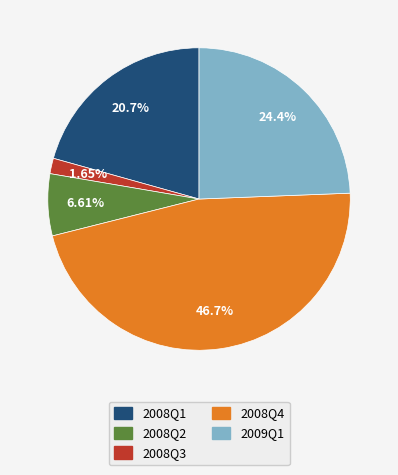

Rank the categories by value from lowest to highest.

2008Q2, 2008Q3, 2008Q1, 2009Q1, 2008Q4